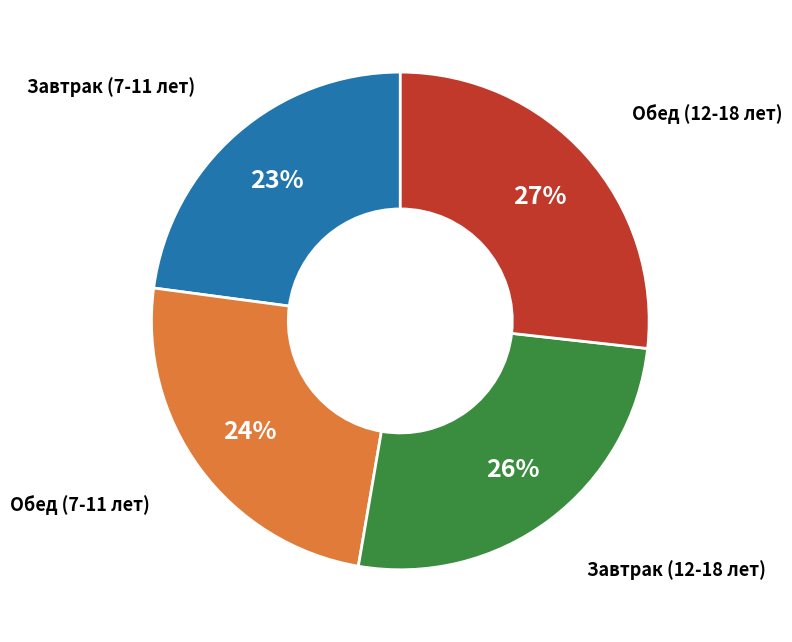

To the nearest percent, what is the average slice percentage?

25%